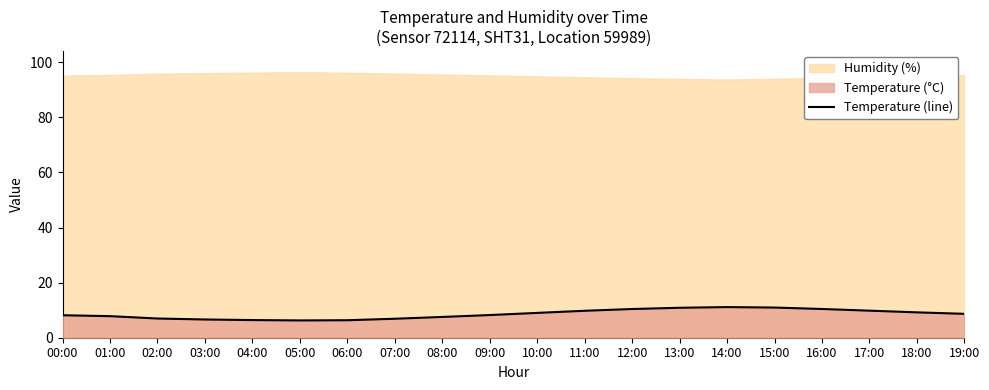

What is the change in value from 01:00 to 07:00?

-0.9